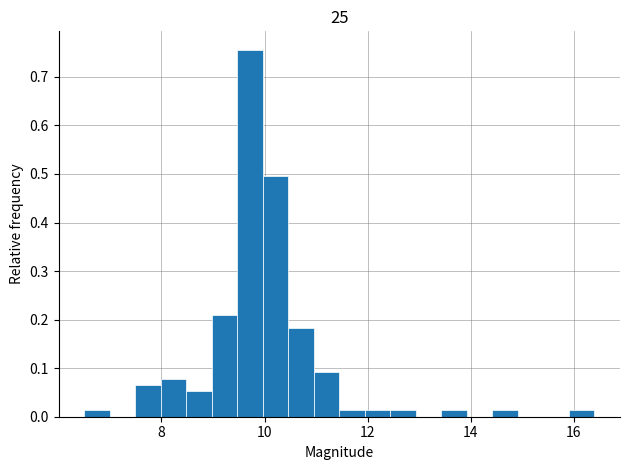

Read against the x-axis, roughly where is the centre of the tallest bar?

9.8